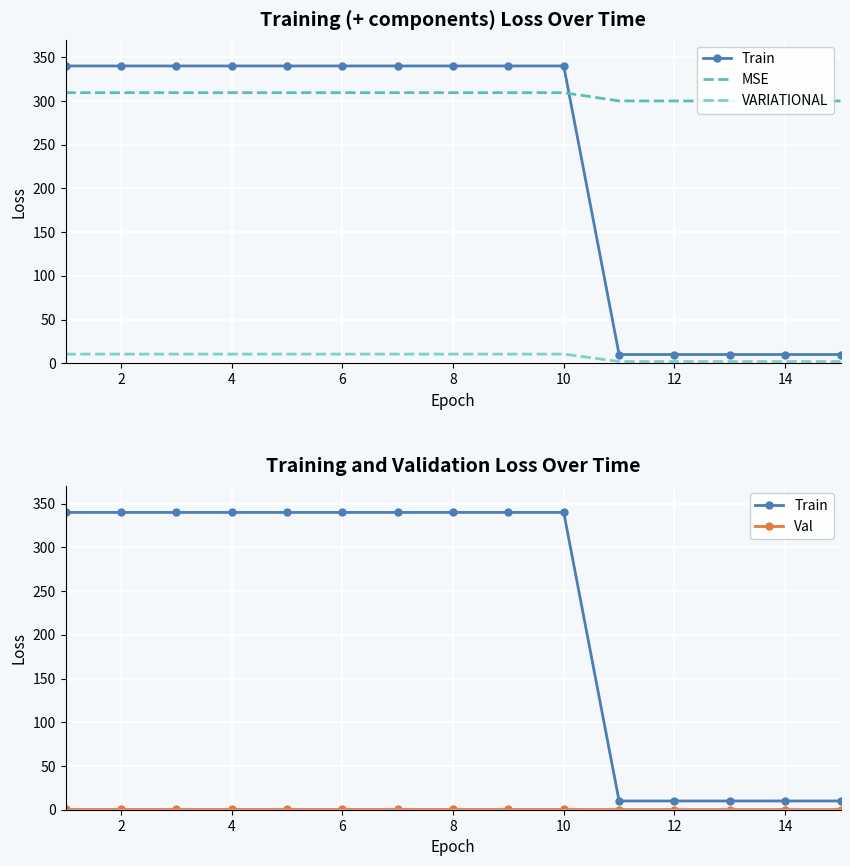

What is the smallest value displayed?

0.2